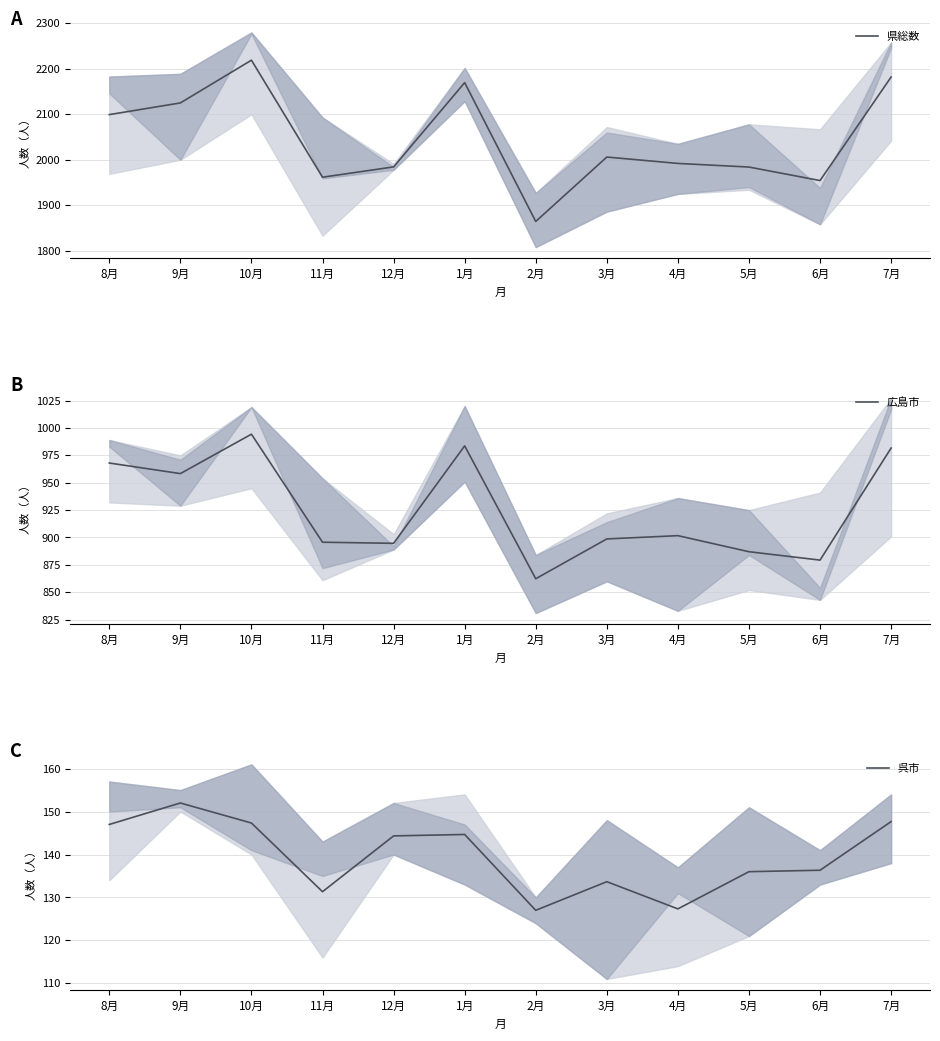

How many data points in 呉市 are less than 144?

6